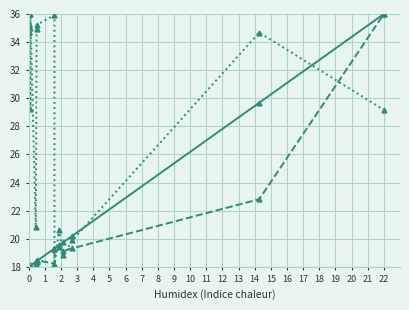

True or false: Basket Shares (scaled) has more than 0 interior local peaks.

False